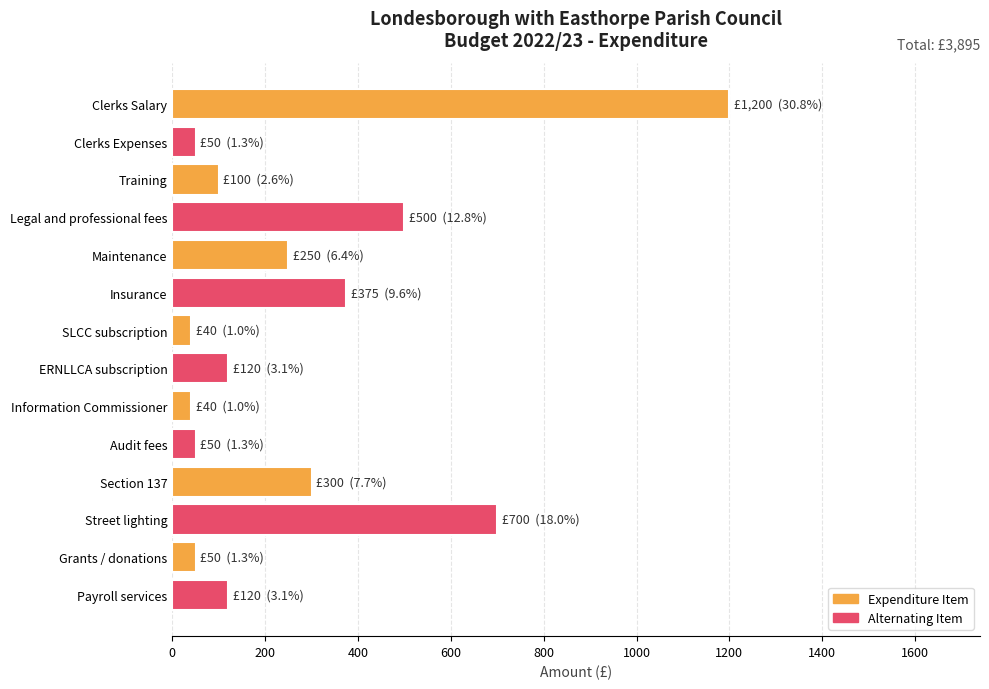

What is the ratio of the value at Payroll services to the value at Clerks Expenses?

2.4